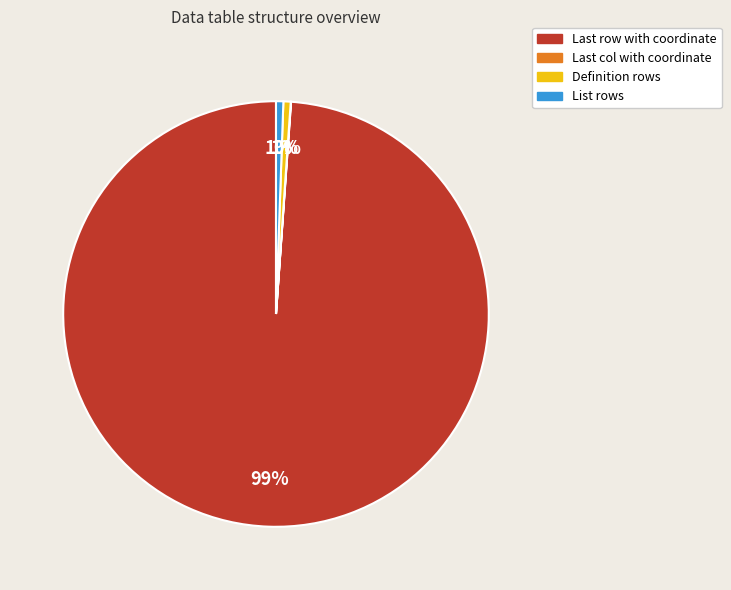

True or false: List rows accounts for 6% of the total.

False